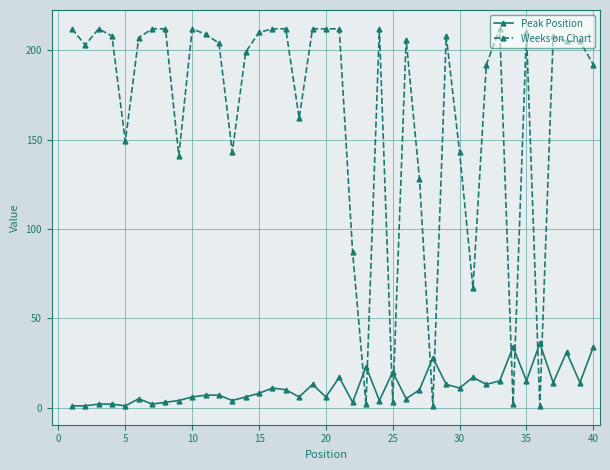

Which series has the largest total across all categories?

Weeks on Chart